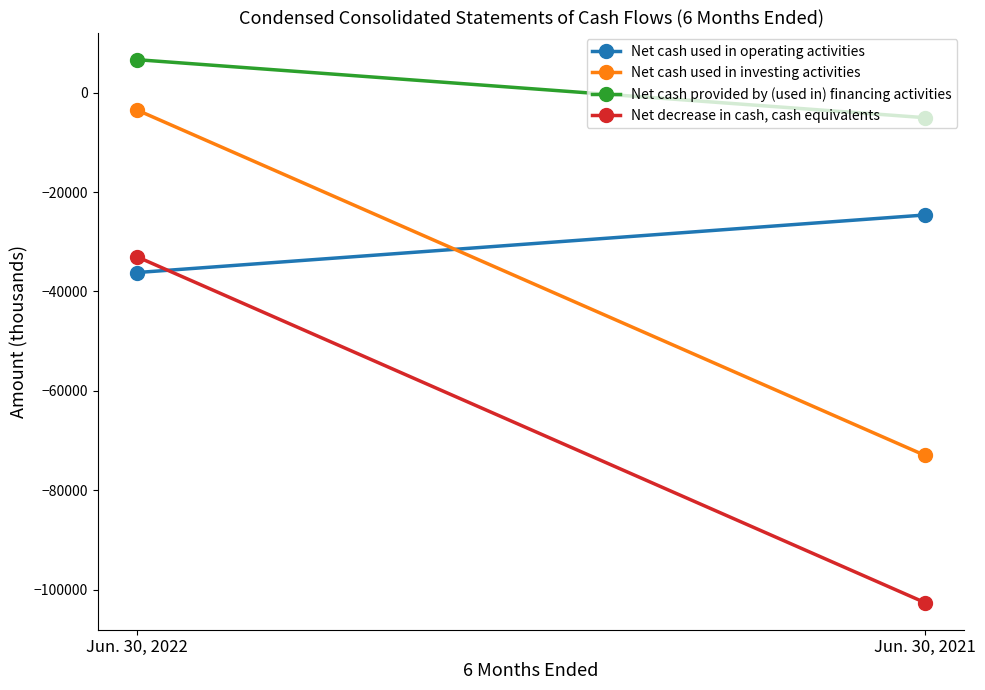

What is the difference between the Net decrease in cash, cash equivalents values at Jun. 30, 2021 and Jun. 30, 2022?

69579